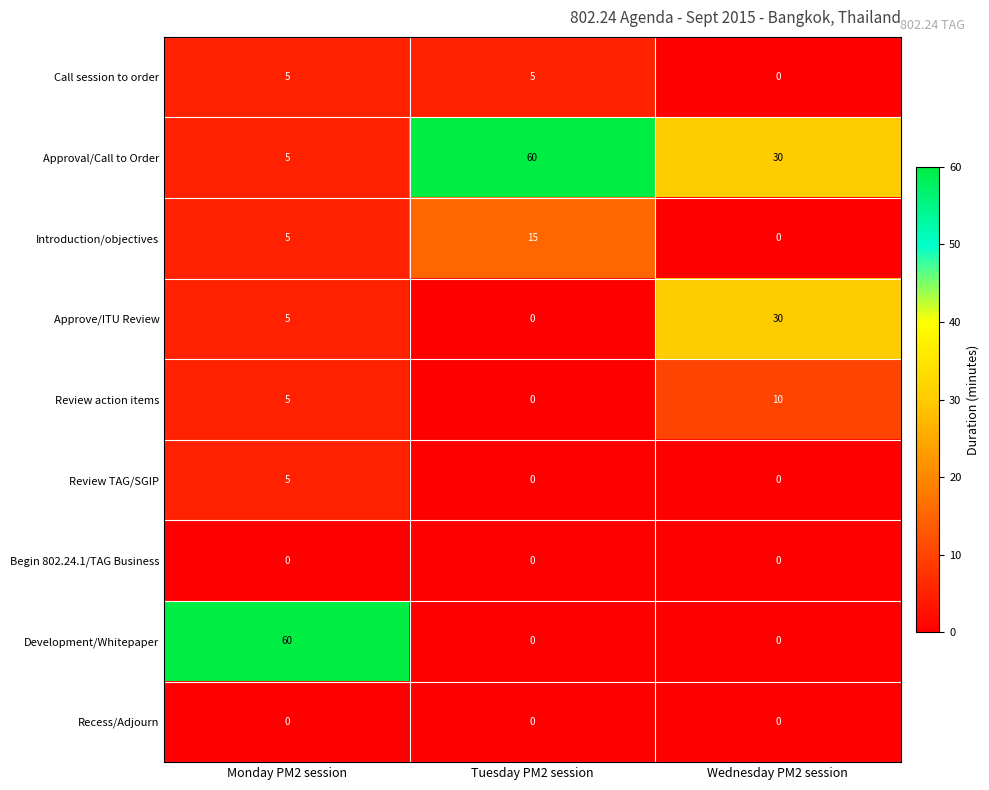

Which series has the largest total across all categories?

Approval/Call to Order